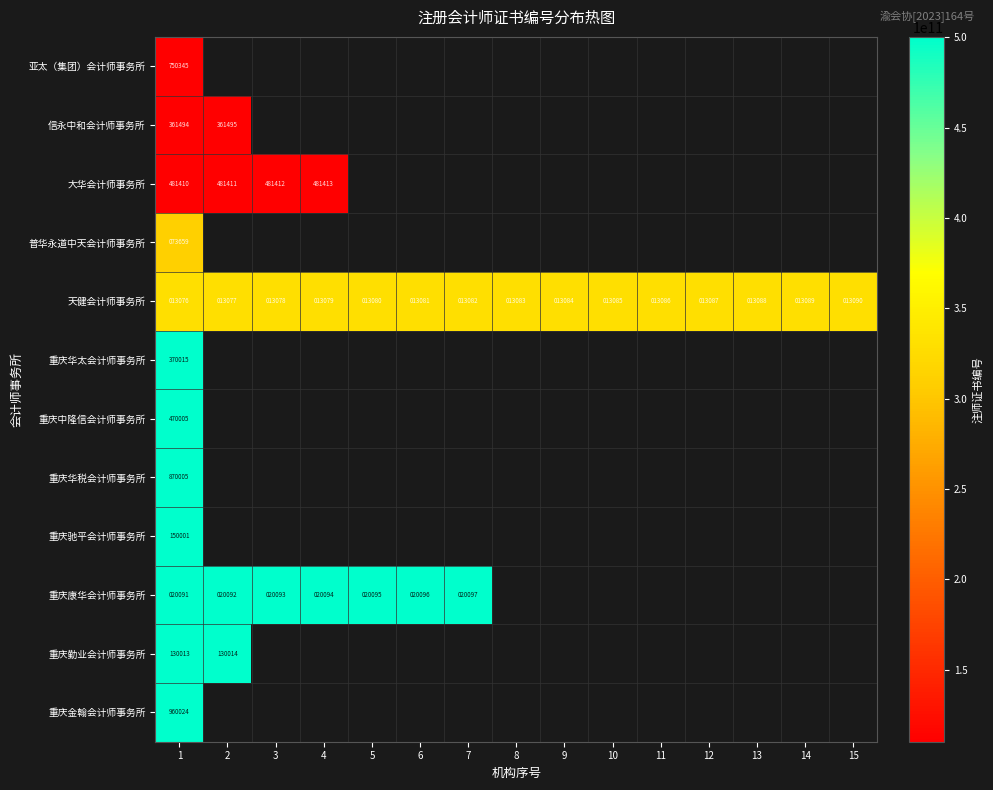

Rank the categories by 天健会计师事务所 value from lowest to highest.

1, 2, 3, 4, 5, 6, 7, 8, 9, 10, 11, 12, 13, 14, 15